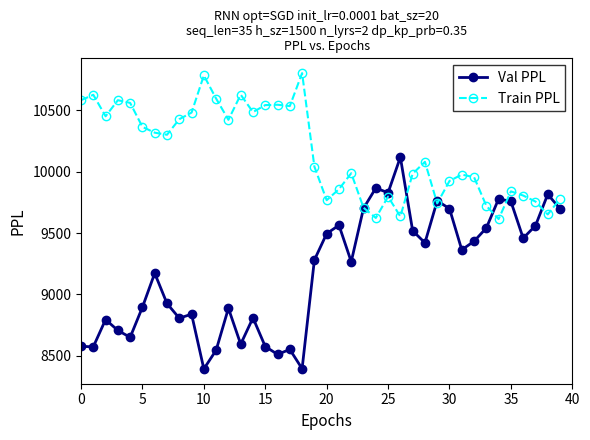

Count the number of categories in the chart.

40